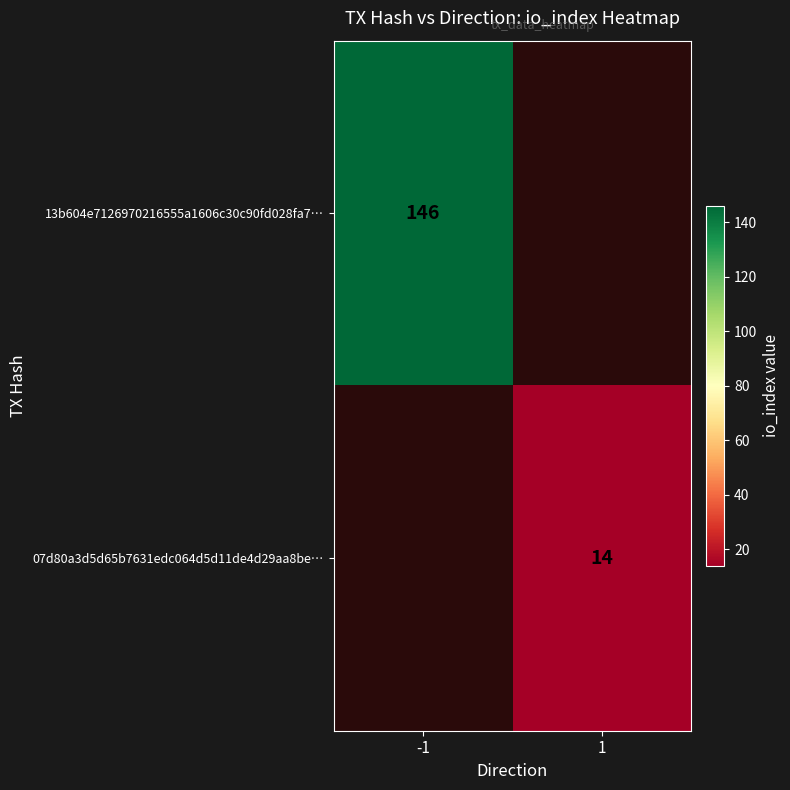

How many distinct data groups are displayed?

2